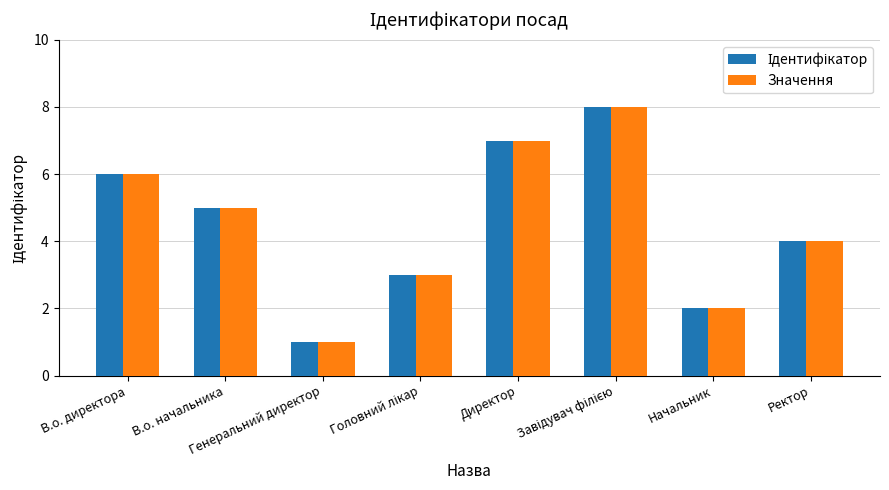

What is the sum of all Значення values?

36